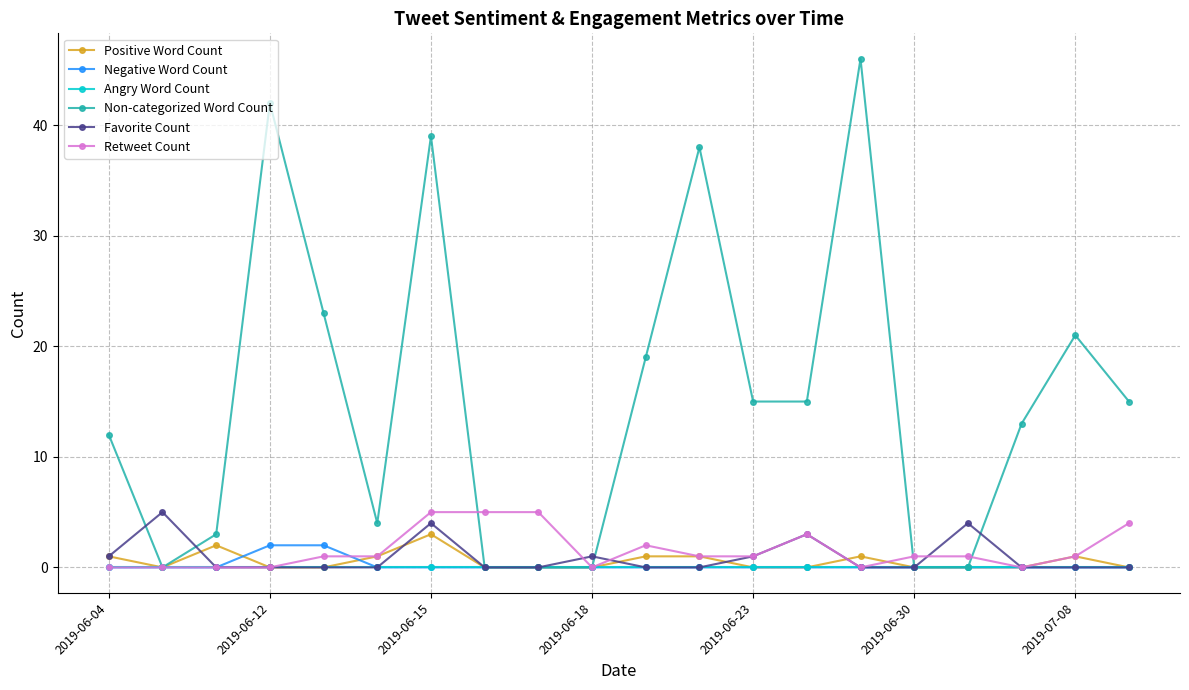

Which series has the largest total across all categories?

Non-categorized Word Count